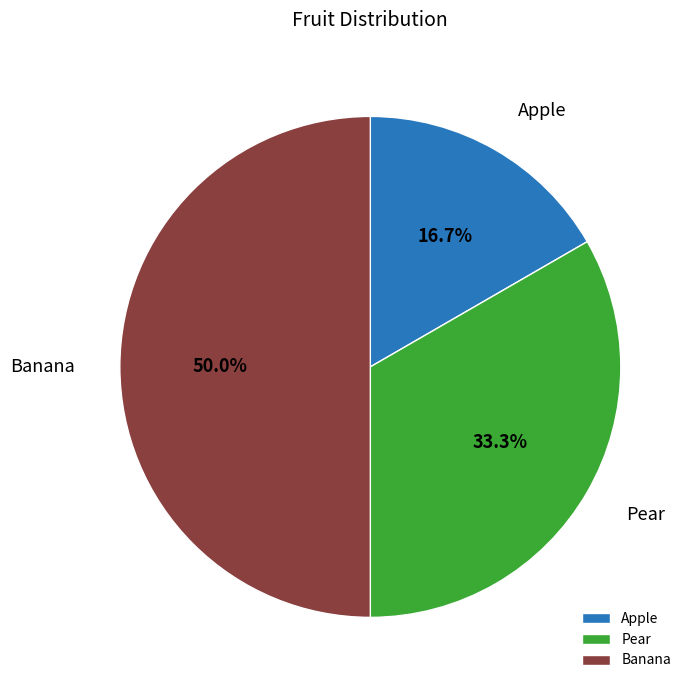

Does Apple represent more than half of the total?

No